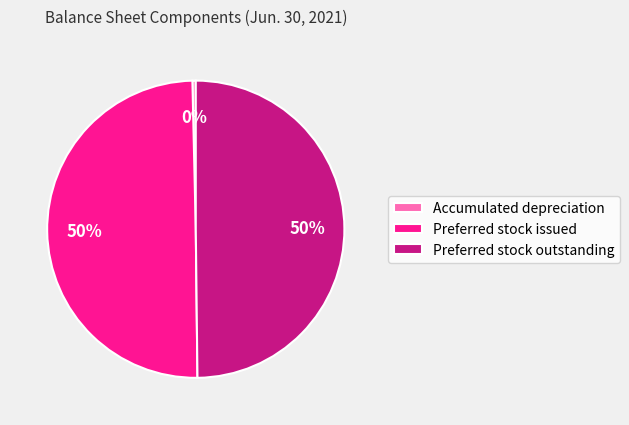

What is the smallest slice in the pie chart?

Accumulated depreciation